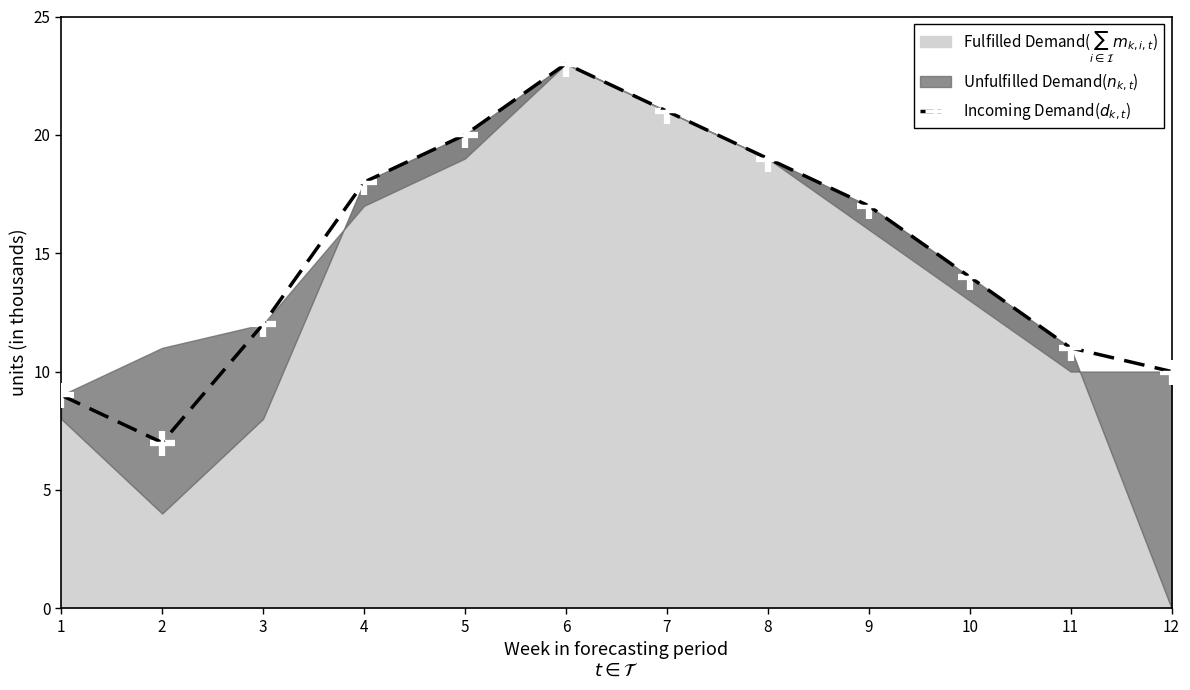

How many values are below 17?

6